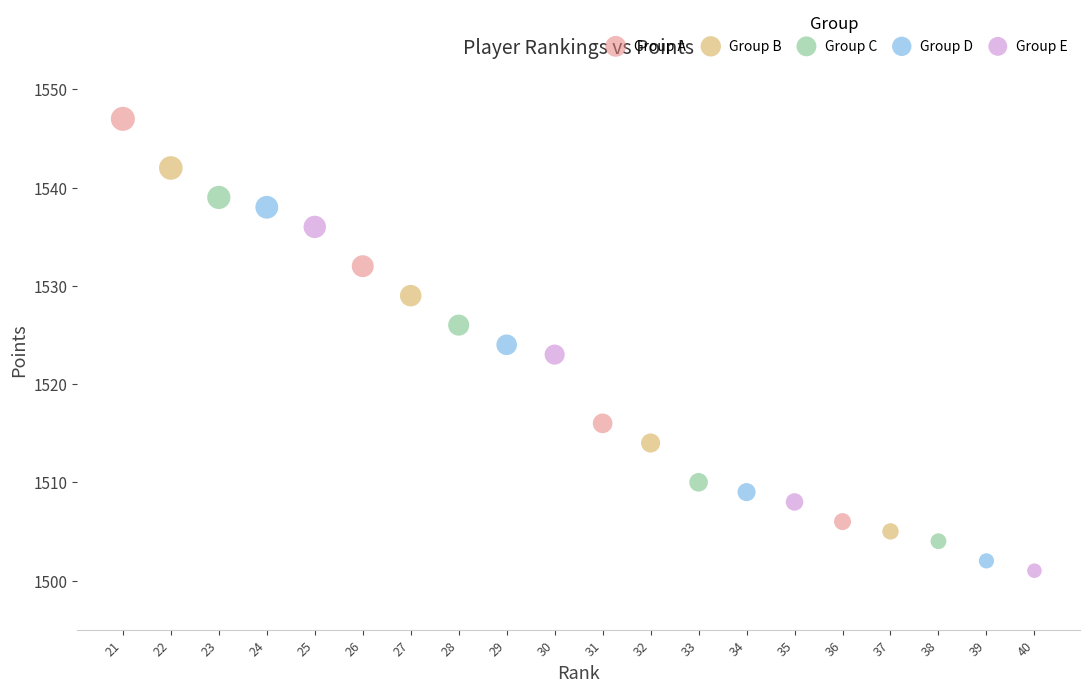

Which series reaches the minimum Y coordinate?

Group E